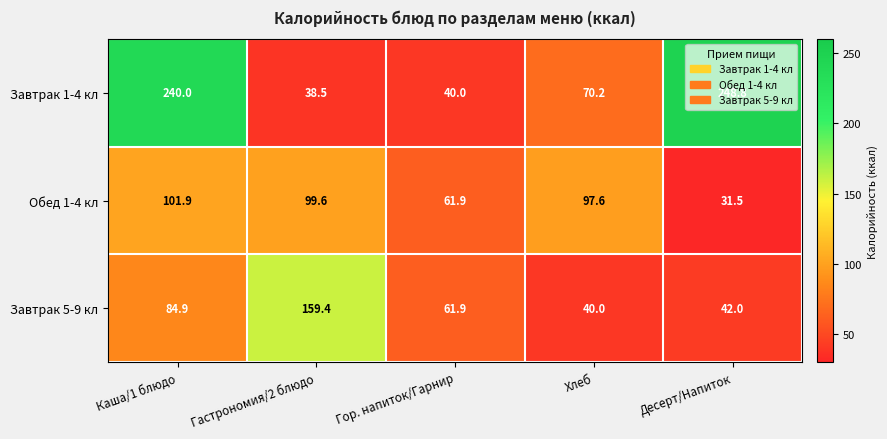

What is the total value across all series at Каша/1 блюдо?

426.8